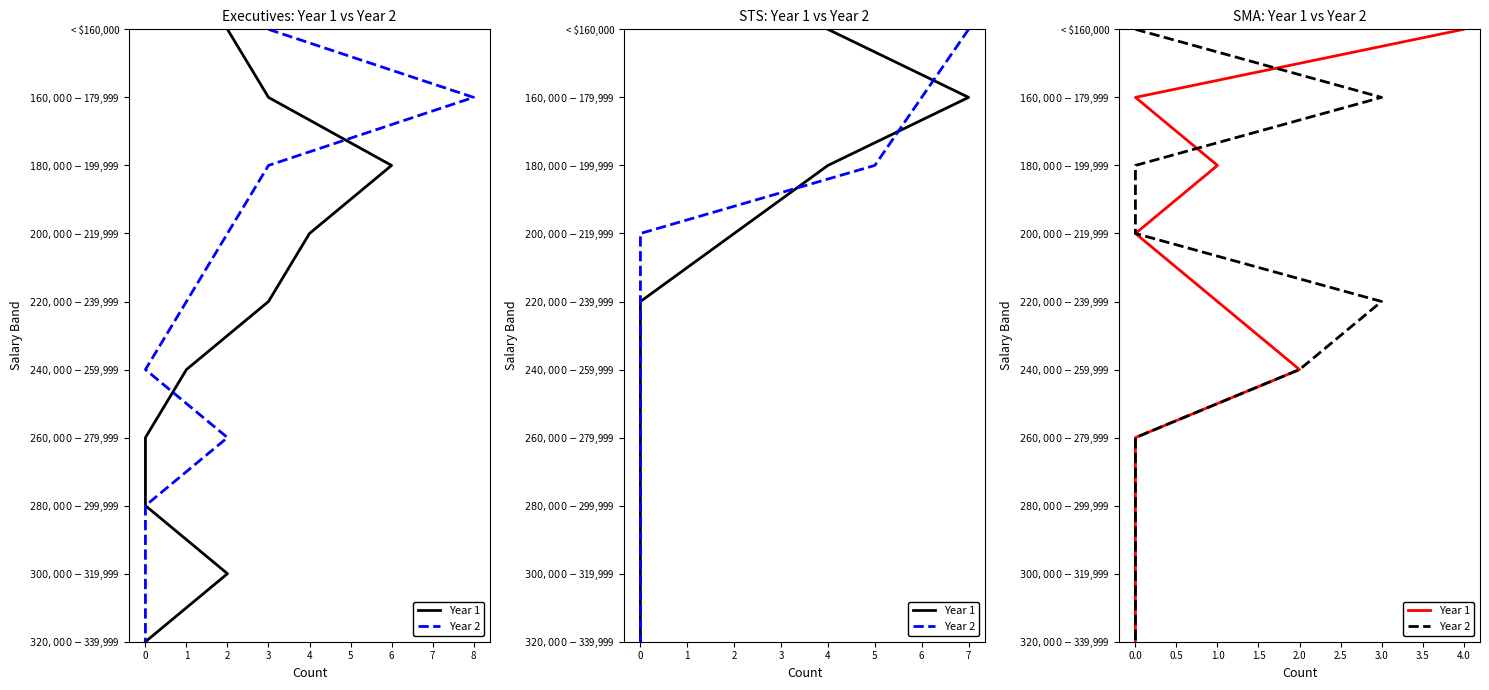

The Year 1 series shows 3 at 0.0. True or false?

True